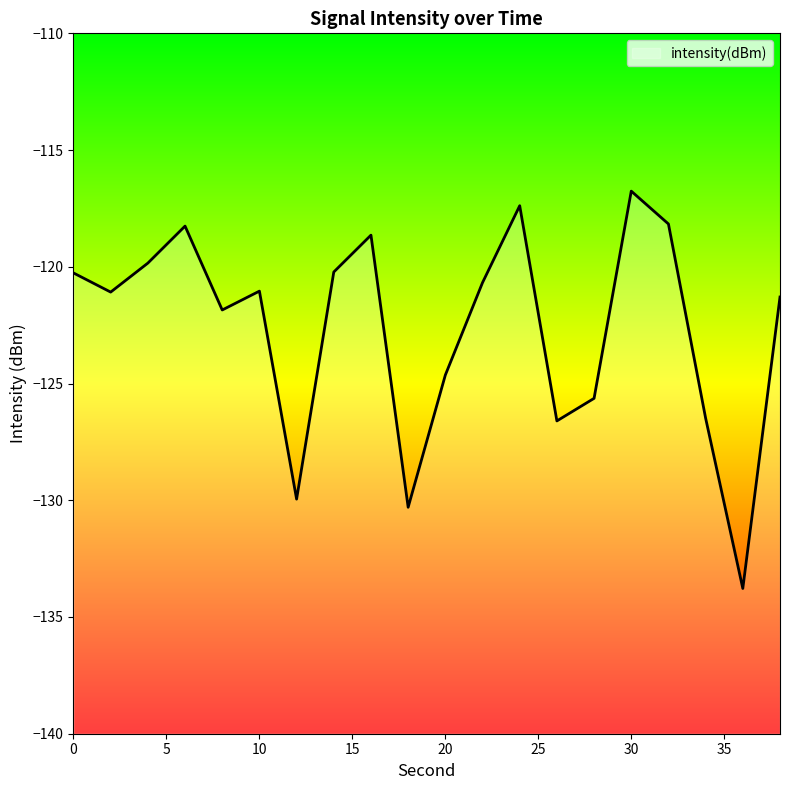

Count the number of data series in this chart.

1